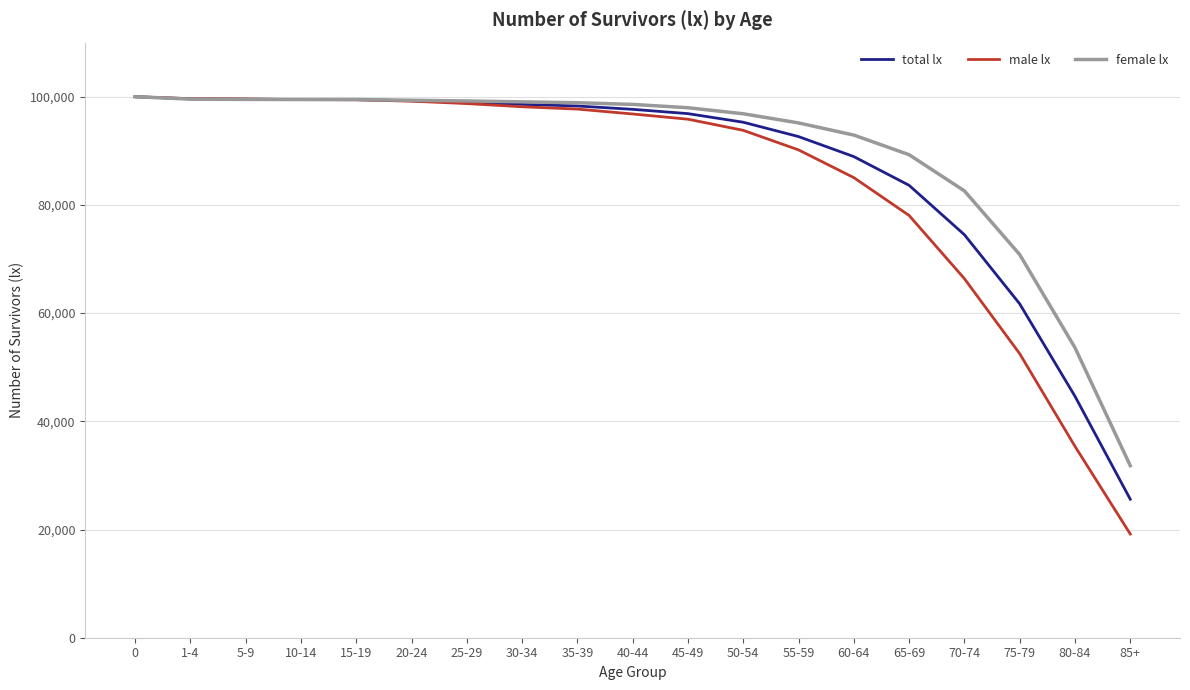

Which series has the largest range (max minus min)?

male lx